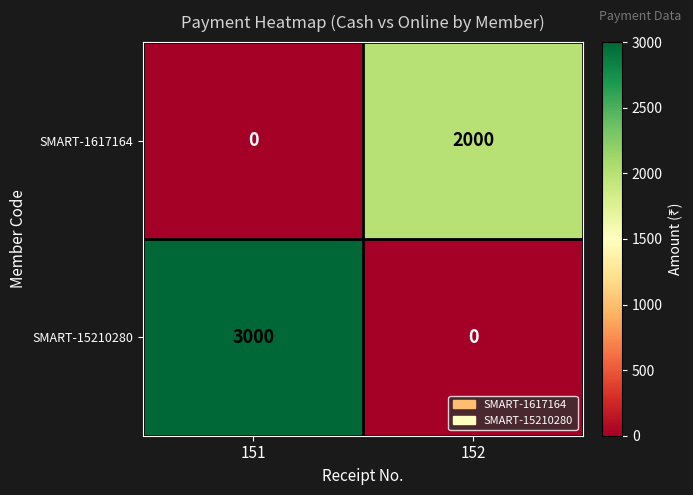

What is the sum of the SMART-1617164 values at 151 and 152?

2000